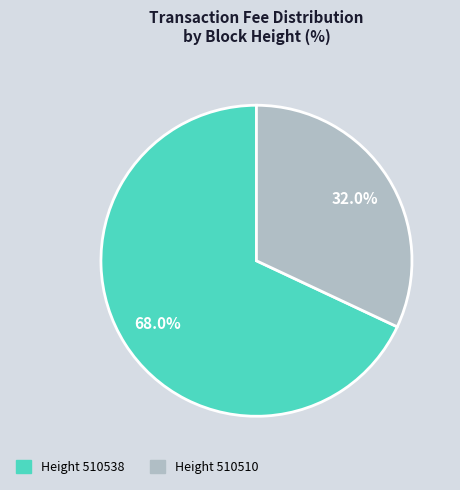

Is there a majority slice in this chart?

Yes